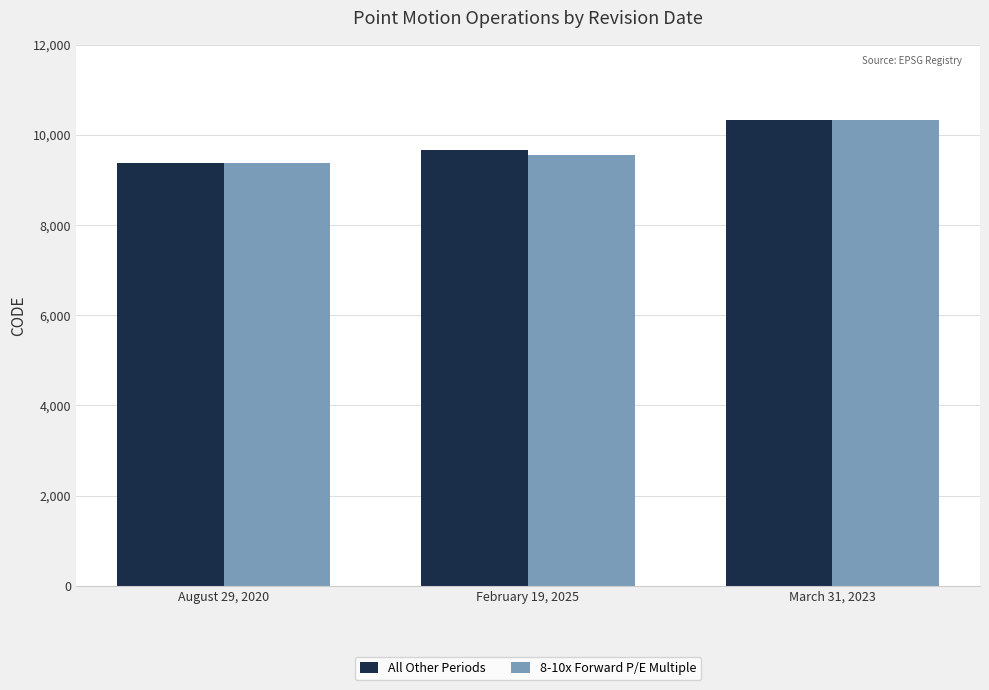

Reading left to right, what are all the values shown in this chart?

All Other Periods: 9375	9654	10323
8-10x Forward P/E Multiple: 9375	9560	10323